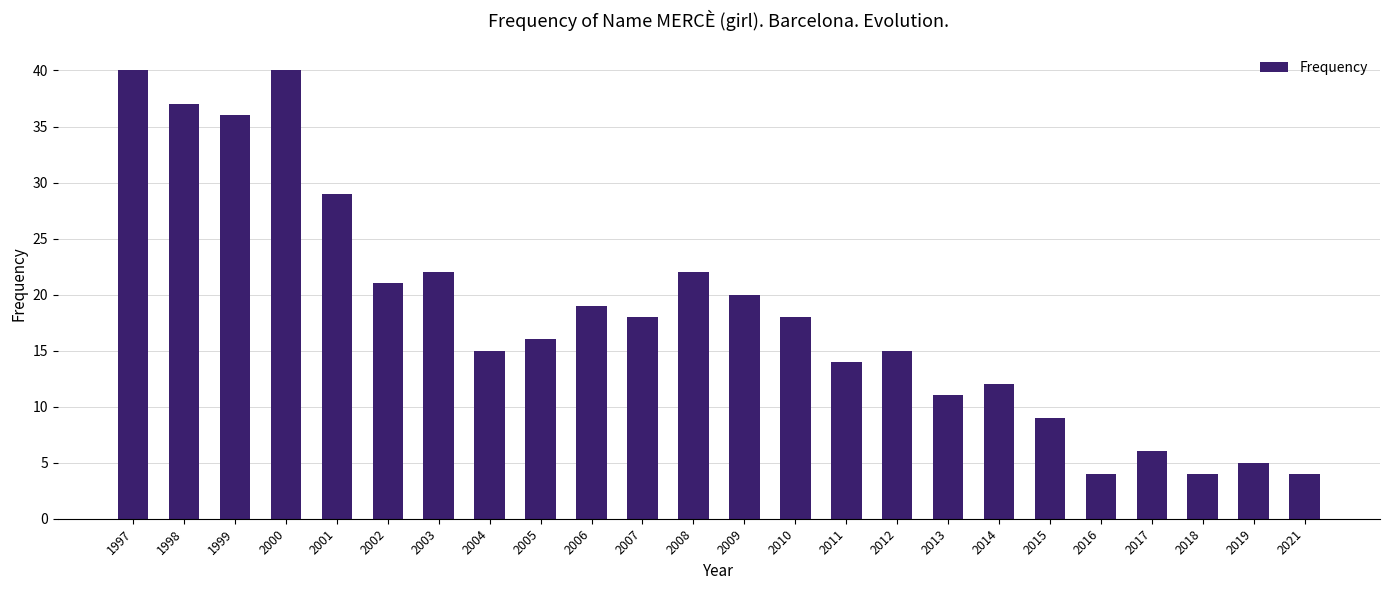

Are the bars grouped side by side (vs. stacked)?

No